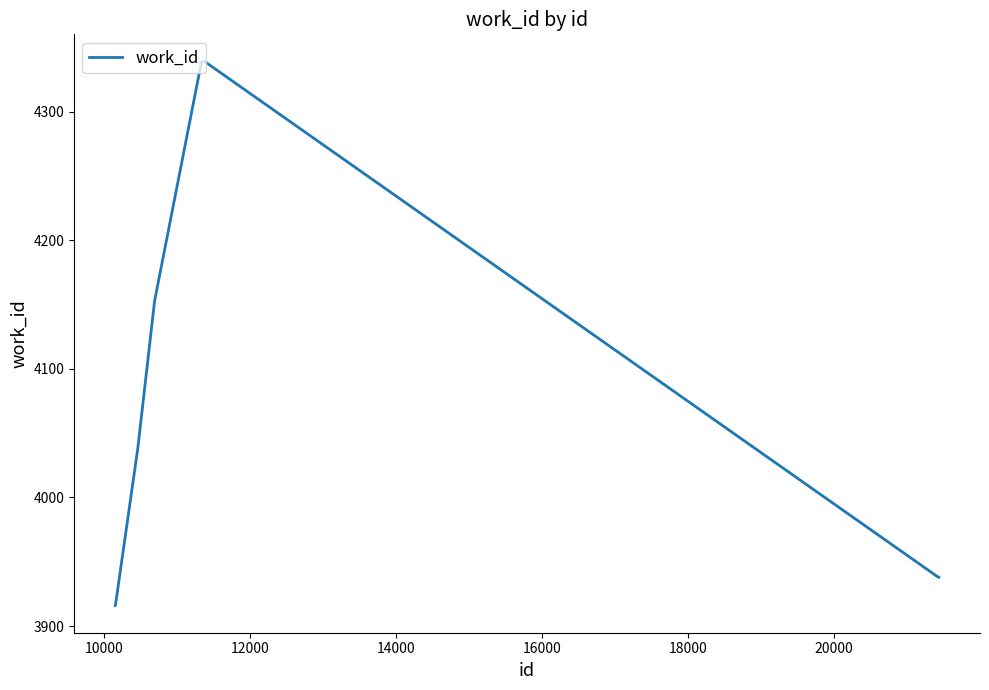

What is the smallest value displayed?

3916